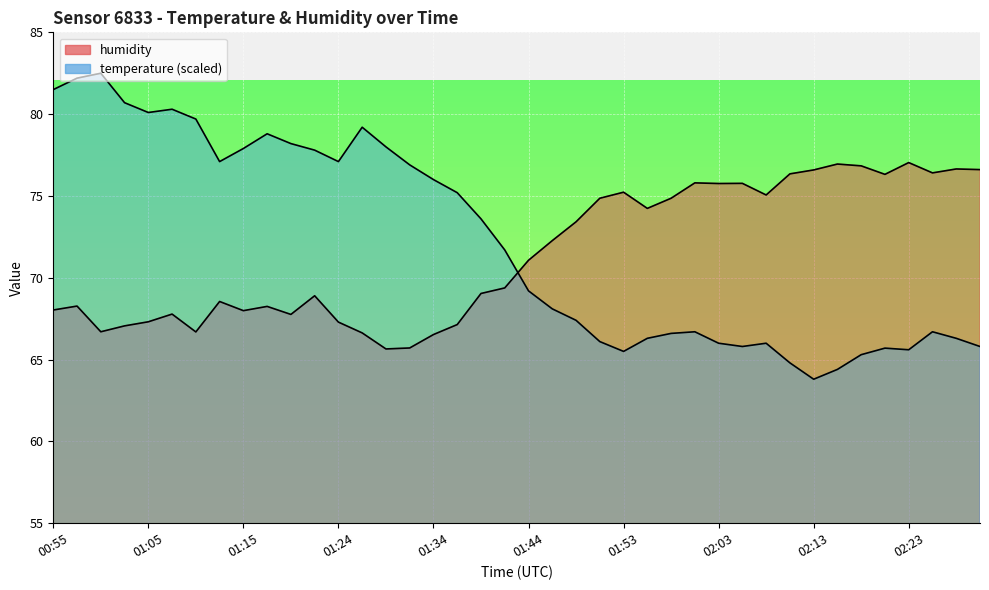

Reading left to right, list all the values displayed in this chart.

temperature: 81.5	82.2	82.5	80.7	80.1	80.3	79.7	77.1	77.9	78.8	78.2	77.8	77.1	79.2	78.0	76.9	76.0	75.2	73.6	71.7	69.2	68.1	67.4	66.1	65.5	66.3	66.6	66.7	66.0	65.8	66.0	64.8	63.8	64.4	65.3	65.7	65.6	66.7	66.3	65.8
humidity: 68.0	68.3	66.7	67.1	67.3	67.8	66.7	68.5	68.0	68.2	67.8	68.9	67.3	66.6	65.7	65.7	66.5	67.1	69.0	69.4	71.1	72.3	73.4	74.9	75.2	74.2	74.9	75.8	75.8	75.8	75.1	76.3	76.6	77.0	76.8	76.3	77.0	76.4	76.7	76.6